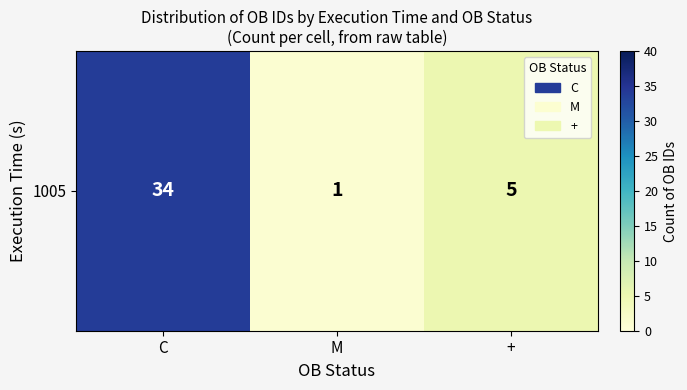

The chart shows a value of 50 at C. True or false?

False